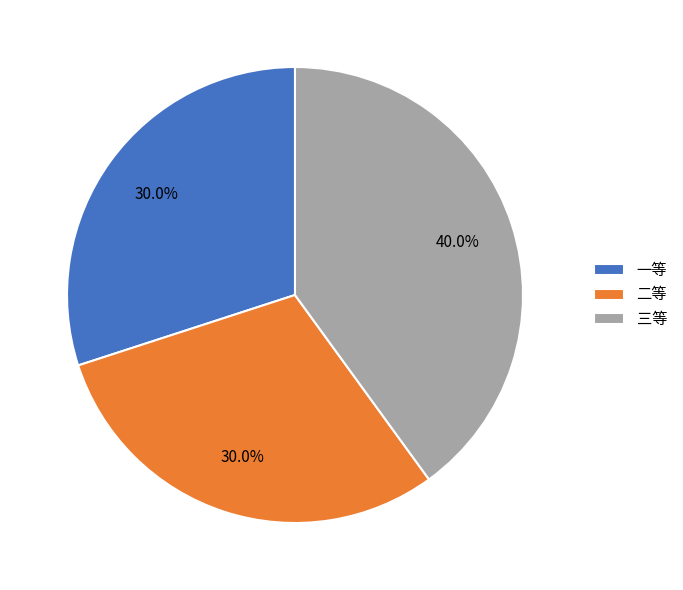

Between 二等 and 三等, which is larger?

三等